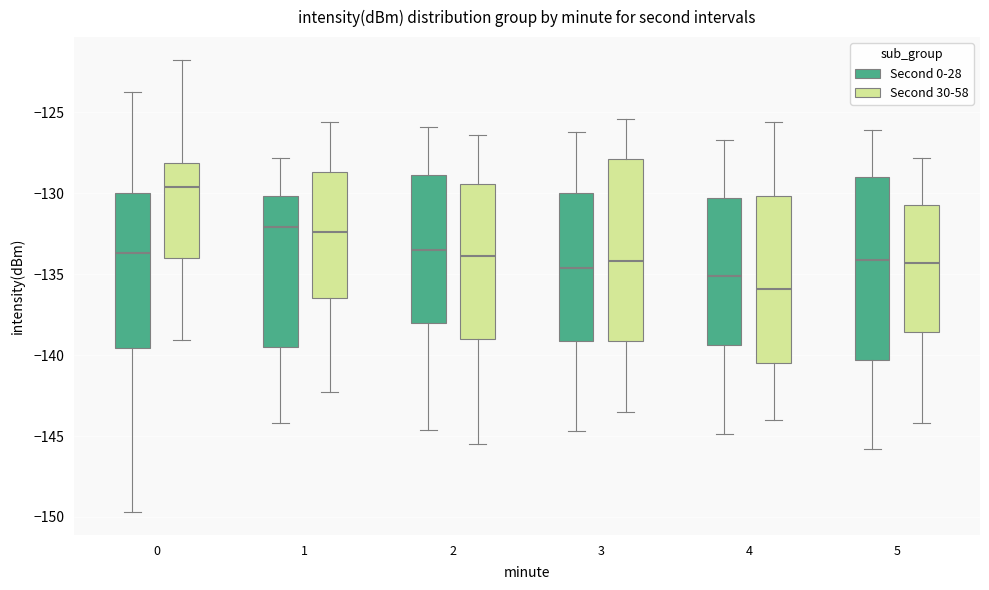

Reading left to right, transcribe this box plot: for each box, give where its median line is, the range the box spans, and where its two whiskers end, as read against the y-axis. The values are not printed on the chart, so give them approximately, as read against the axis.

0 (Second 0-28): median -133.5, box -139.5 to -130.0, whiskers -149.5 to -124.0
0 (Second 30-58): median -129.5, box -134.0 to -128.0, whiskers -139.0 to -122.0
1 (Second 0-28): median -132.0, box -139.5 to -130.0, whiskers -144.0 to -128.0
1 (Second 30-58): median -132.5, box -136.5 to -128.5, whiskers -142.5 to -125.5
2 (Second 0-28): median -133.5, box -138.0 to -129.0, whiskers -144.5 to -126.0
2 (Second 30-58): median -134.0, box -139.0 to -129.5, whiskers -145.5 to -126.5
3 (Second 0-28): median -134.5, box -139.0 to -130.0, whiskers -144.5 to -126.0
3 (Second 30-58): median -134.0, box -139.0 to -128.0, whiskers -143.5 to -125.5
4 (Second 0-28): median -135.0, box -139.5 to -130.5, whiskers -145.0 to -126.5
4 (Second 30-58): median -136.0, box -140.5 to -130.0, whiskers -144.0 to -125.5
5 (Second 0-28): median -134.0, box -140.5 to -129.0, whiskers -146.0 to -126.0
5 (Second 30-58): median -134.5, box -138.5 to -130.5, whiskers -144.0 to -128.0